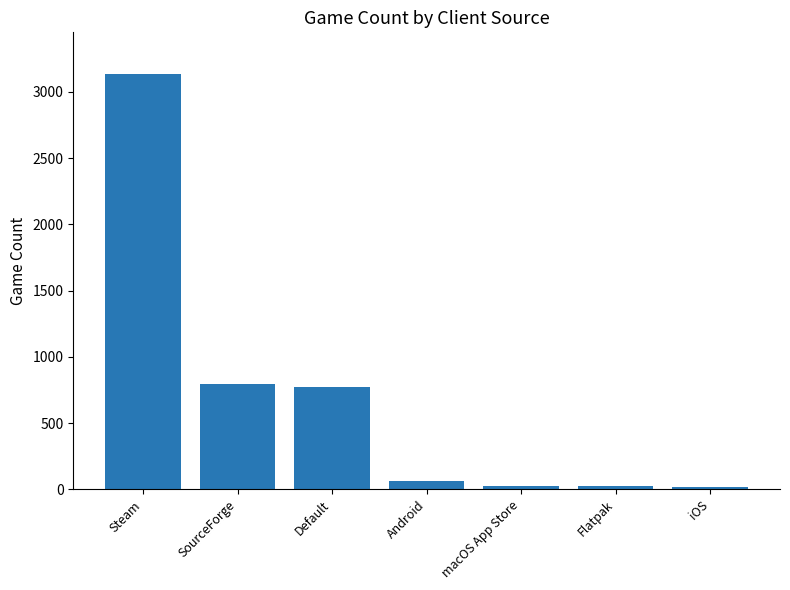

What is the difference between the values at SourceForge and iOS?

773